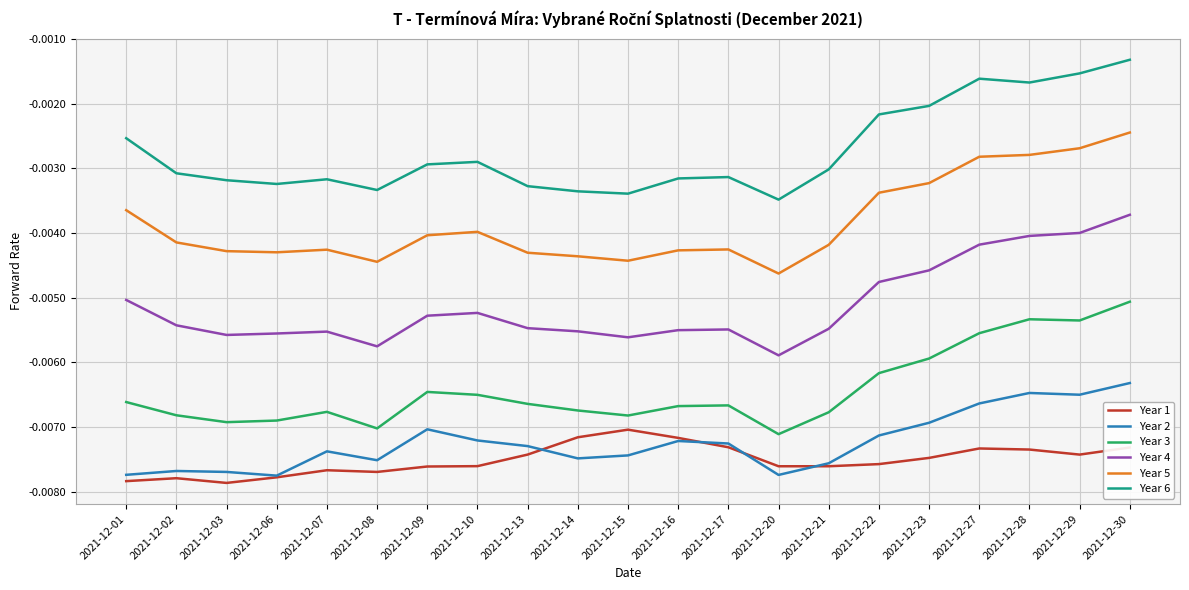

True or false: Year 6 and Year 1 cross at least once.

False